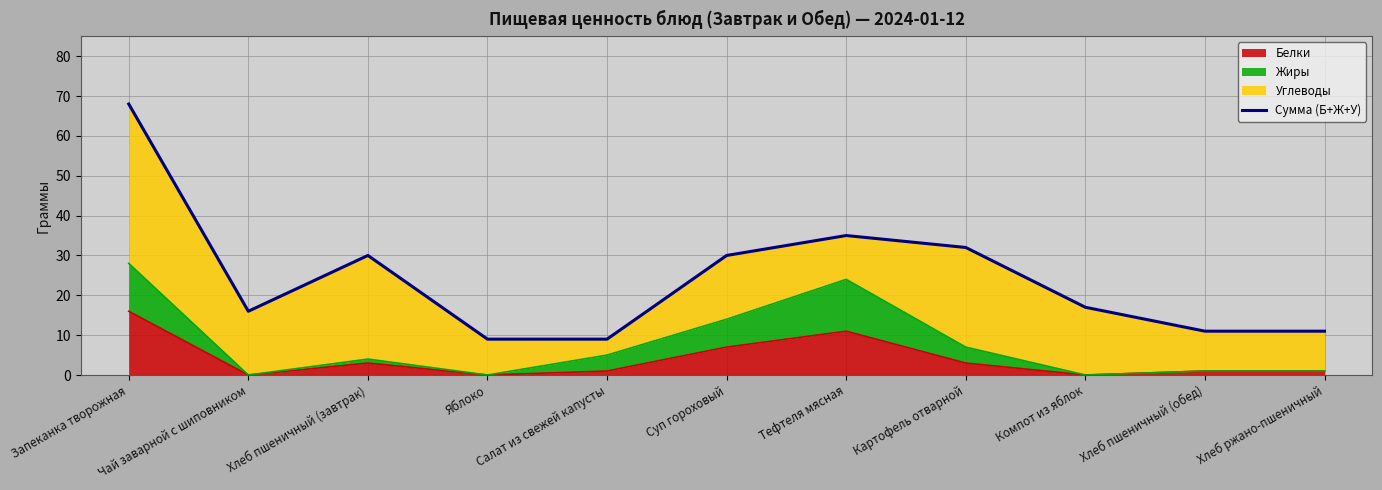

At which category does the chart reach its peak across all series?

Запеканка творожная